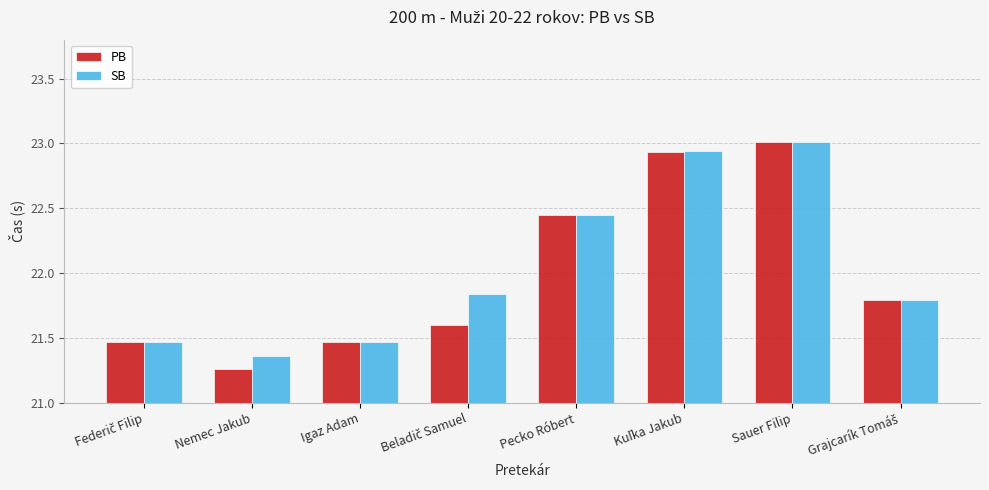

What is the sum of all PB values?

176.0